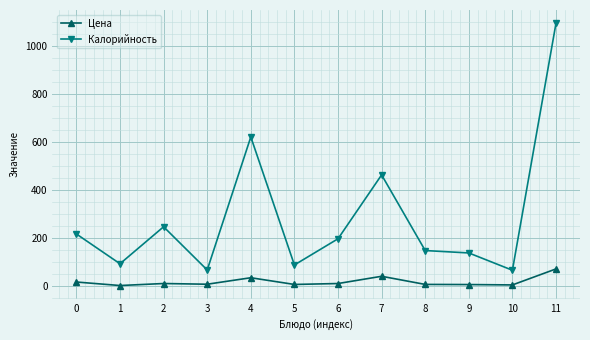

Where is Калорийность nearest to the value 579?

4